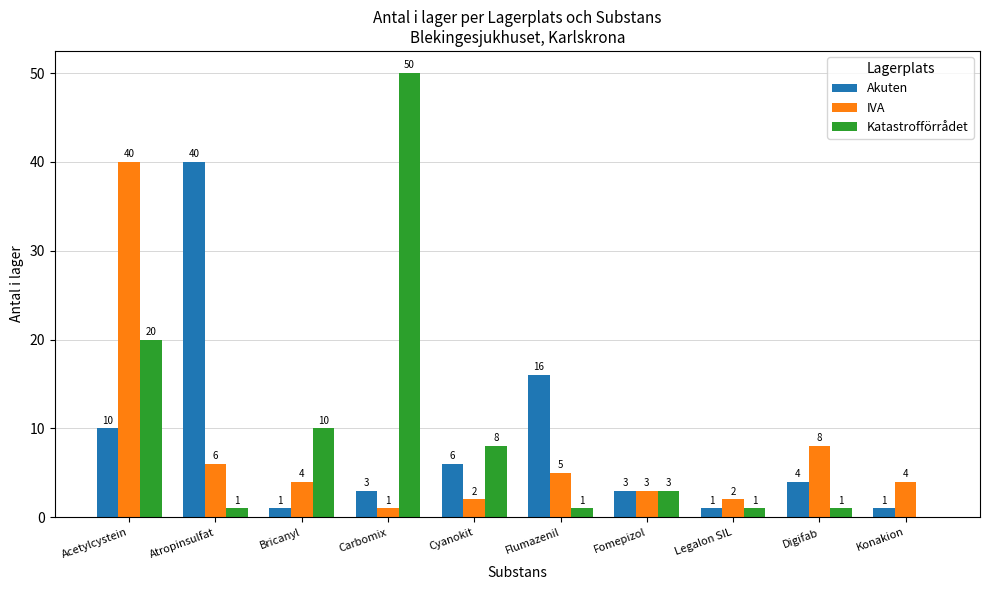

Which series has the largest total across all categories?

Katastrofförrådet